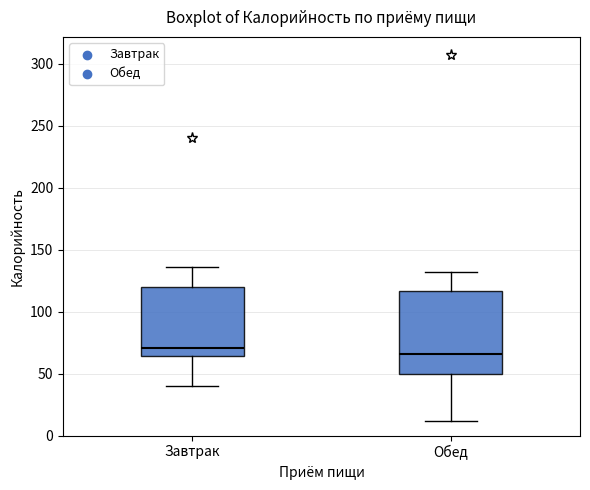

Which box's median line is the highest?

Завтрак